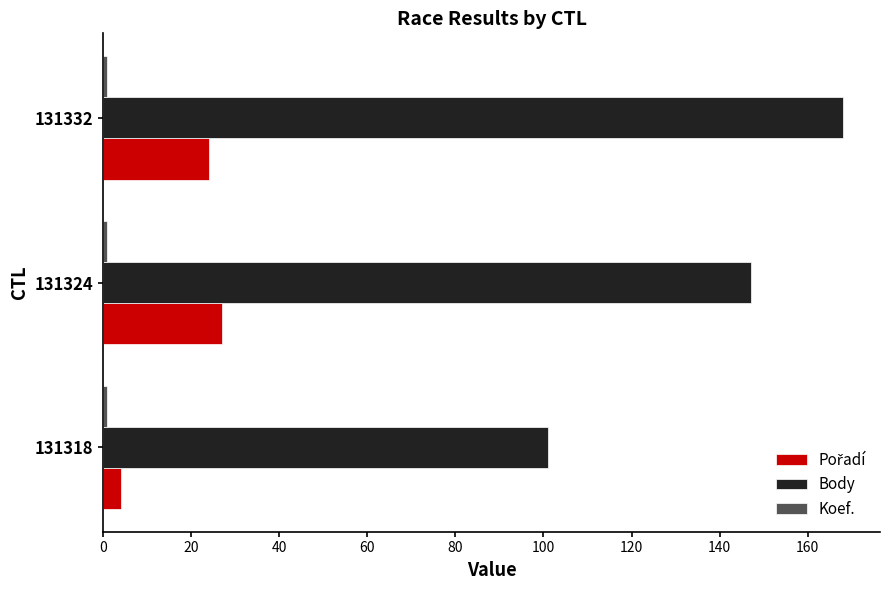

List the labels in order of Body value, largest first.

131332, 131324, 131318